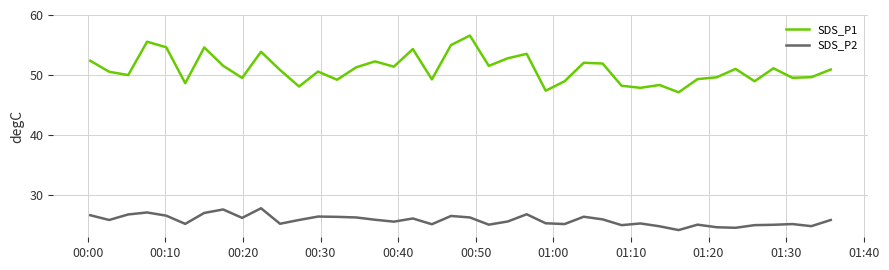

List the series in order of their overall mean, highest first.

SDS_P1, SDS_P2